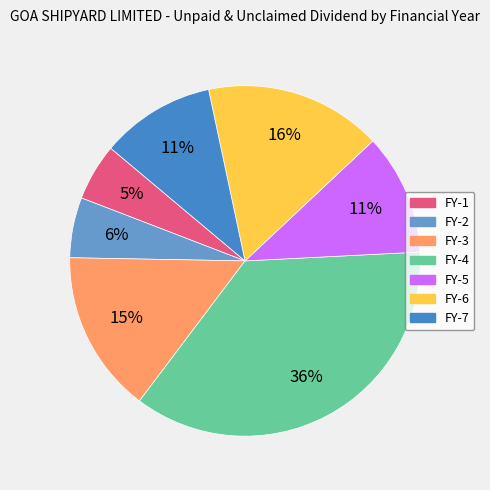

Is there a majority slice in this chart?

No